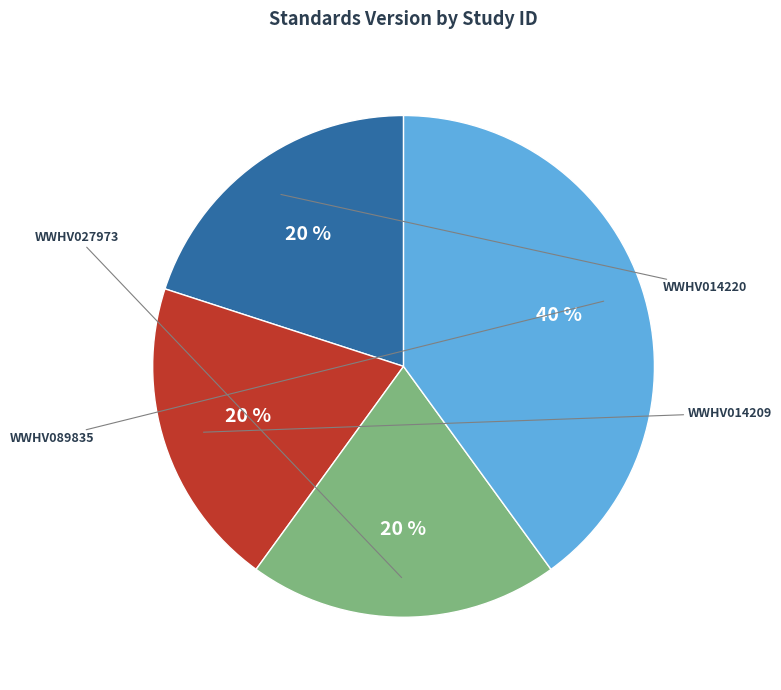

What is the smallest slice in the pie chart?

WWHV014220